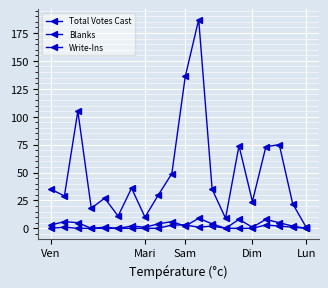

True or false: Blanks and Write-Ins cross at least once.

True